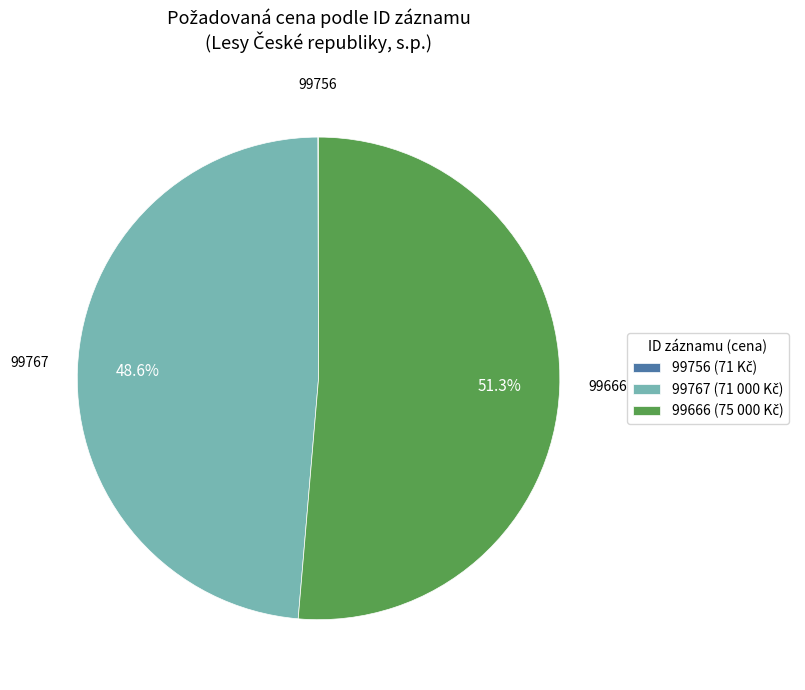

To the nearest percent, what is the difference between the largest and smallest slice percentages?

51%